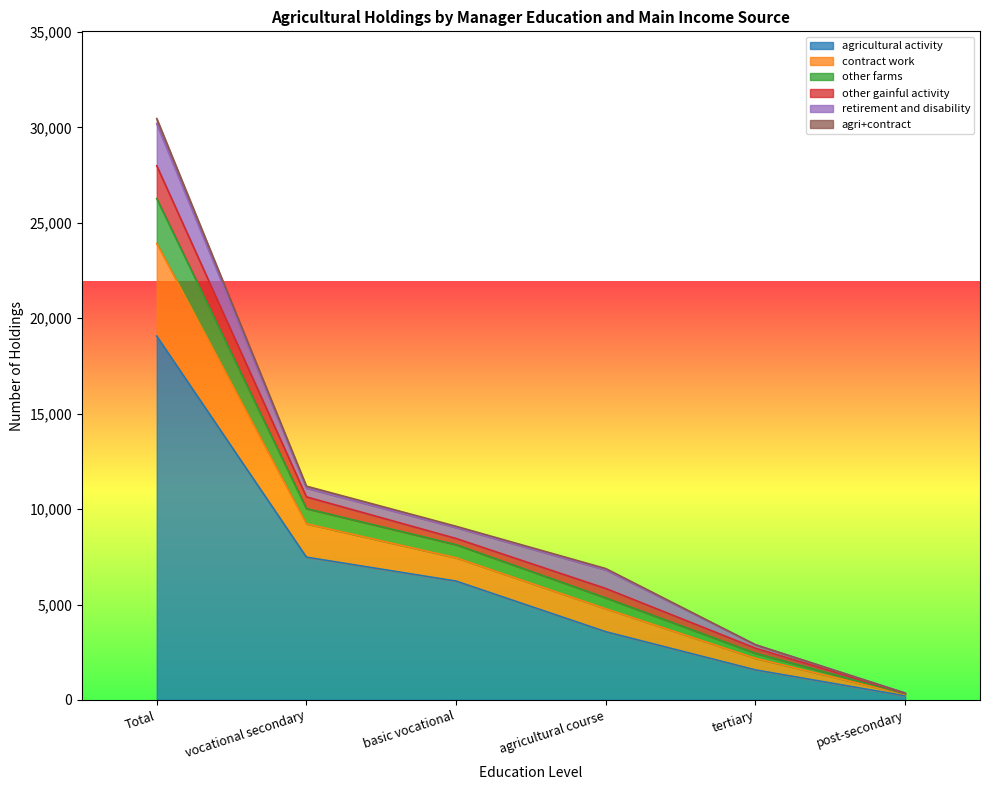

True or false: other gainful activity has a value of 5839 at agricultural course.

True